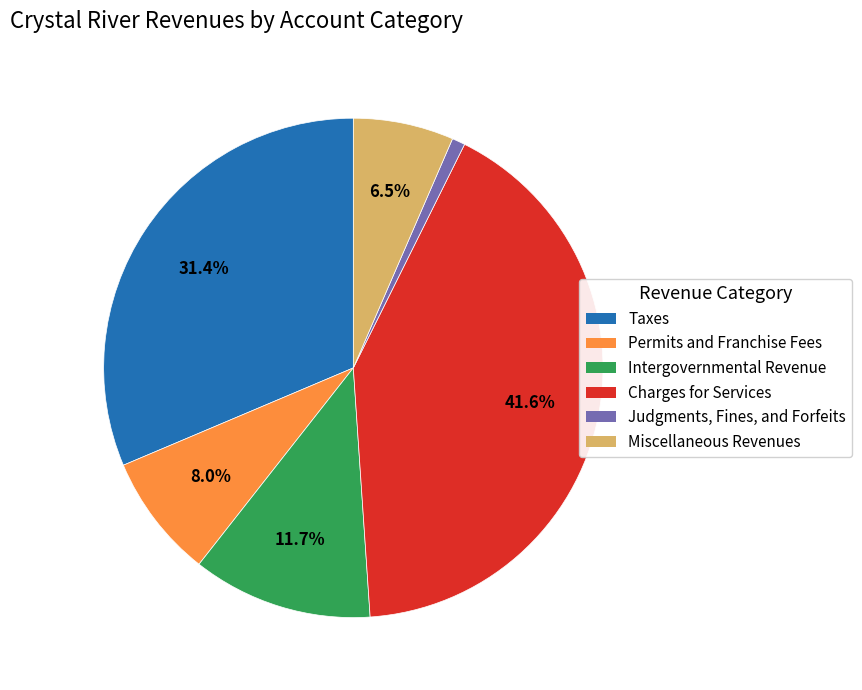

To the nearest percent, what is the combined percentage of Miscellaneous Revenues and Intergovernmental Revenue?

18%